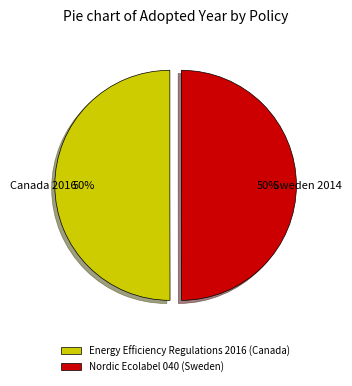

Is the sum of Nordic Ecolabel 040 (Sweden) and Energy Efficiency Regulations 2016 (Canada) greater than half?

Yes